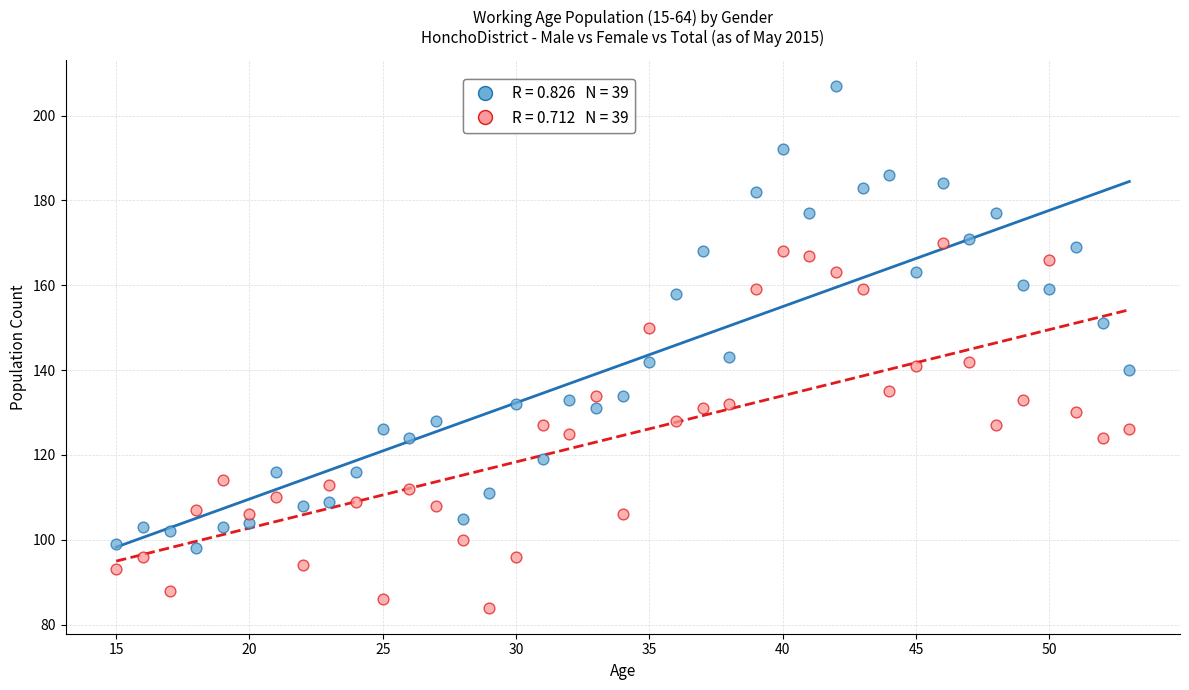

Across all data points, what is the range of Y values (max minus min)?

123